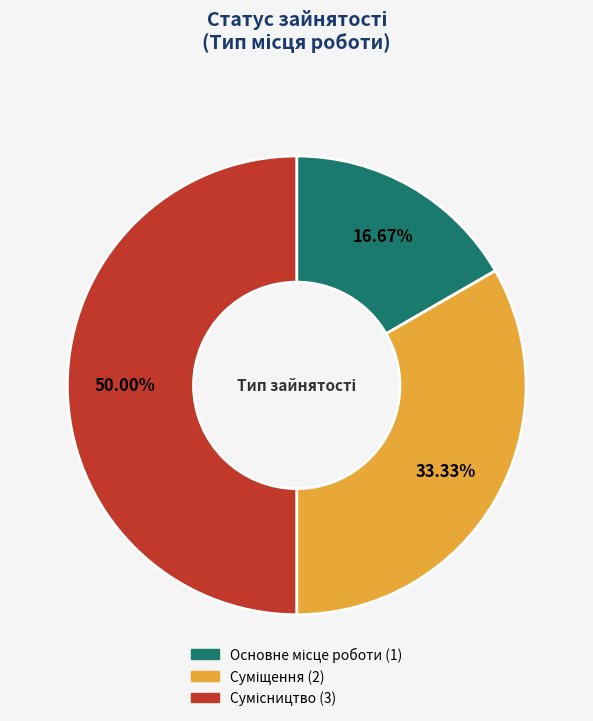

Rank the categories by value from lowest to highest.

Основне місце роботи, Суміщення, Сумісництво